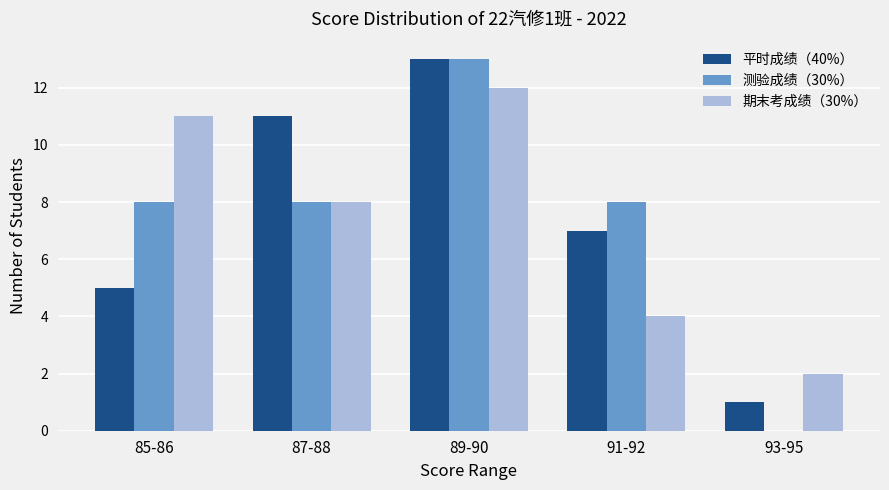

True or false: 测验成绩（30%） has a value of 8 at 85-86.

True